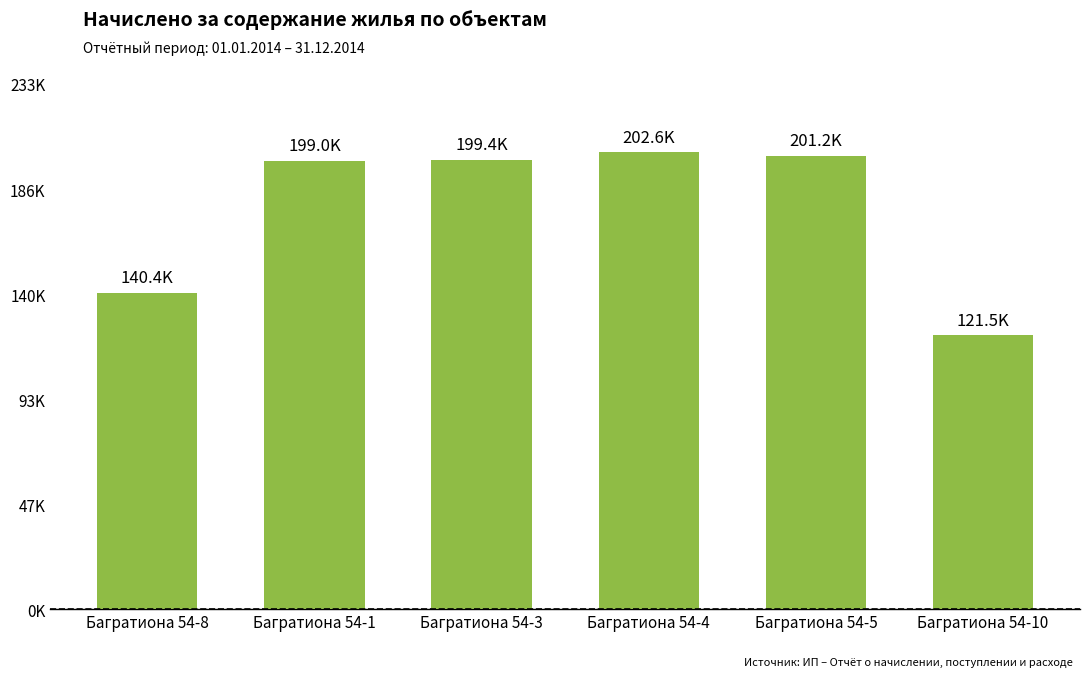

Reading right to left, list all the values displayed in this chart.

Багратиона 54-10=121471.6	Багратиона 54-5=201172.2	Багратиона 54-4=202646.6	Багратиона 54-3=199368.8	Багратиона 54-1=198960.7	Багратиона 54-8=140354.6